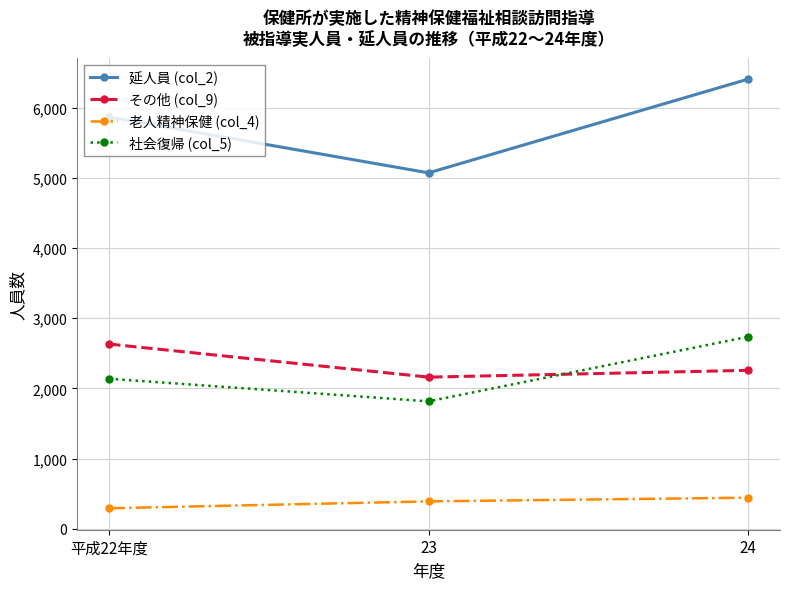

What is the average value of the その他 (col_9) series?

2350